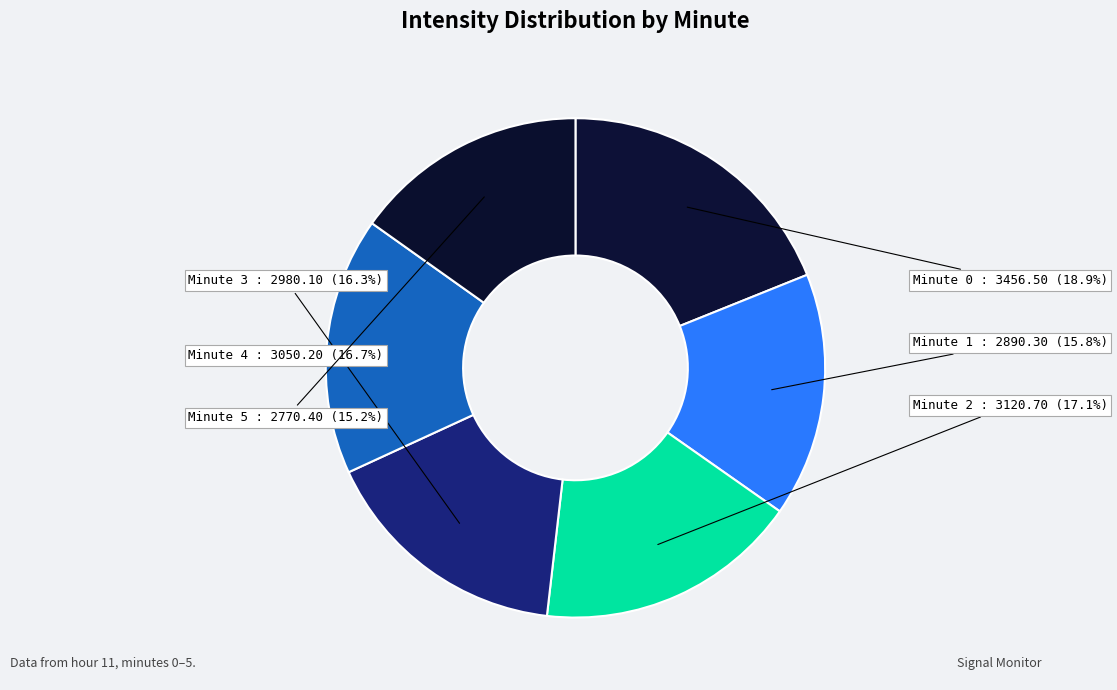

What percentage do Minute 1 and Minute 0 together represent?

34.7%